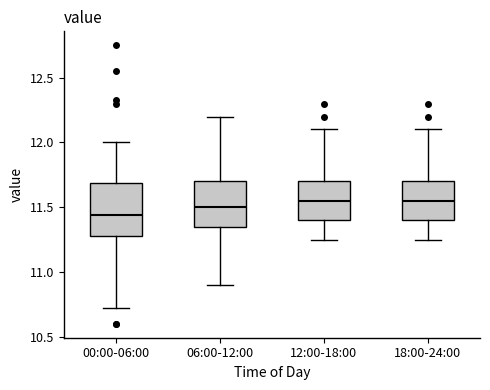

Where is the upper edge of the box for 06:00-12:00 on the y-axis? The values are not printed on the chart, so give them approximately, as read against the axis.

11.70